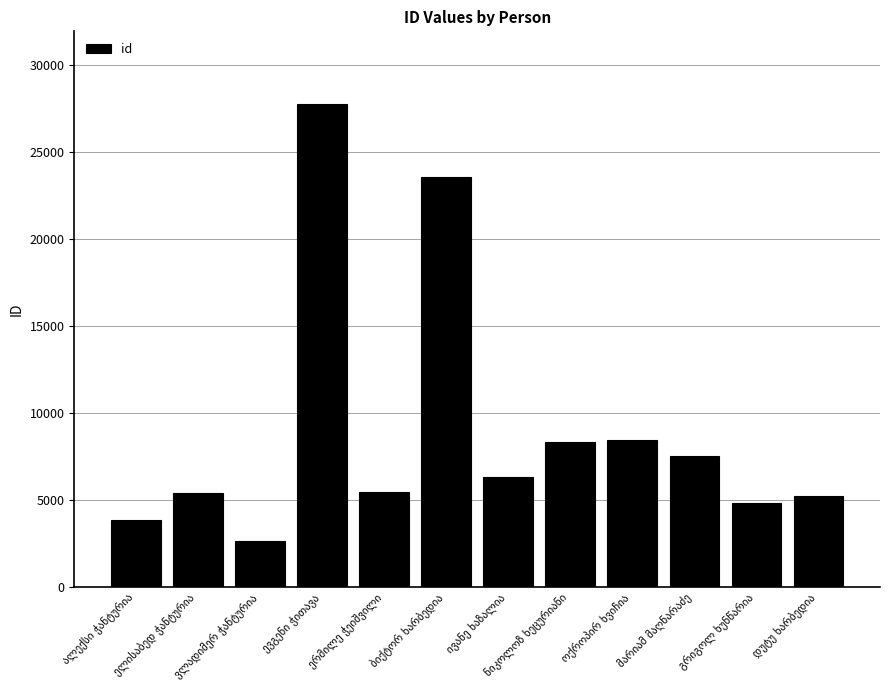

What is the difference between the second highest and second lowest values?

19727